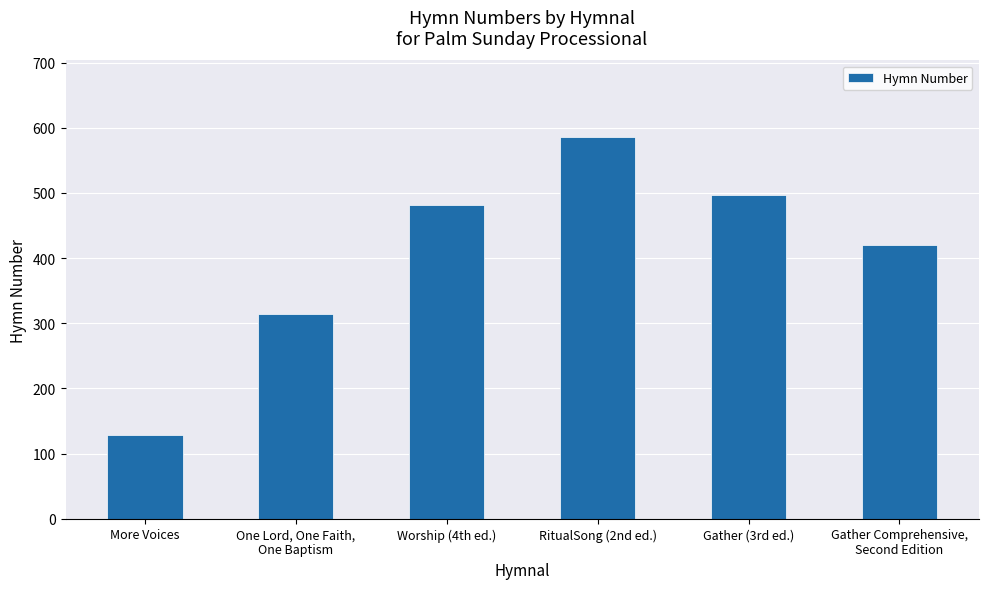

What is the sum of the values at RitualSong (2nd ed.) and One Lord, One Faith,
One Baptism?

900